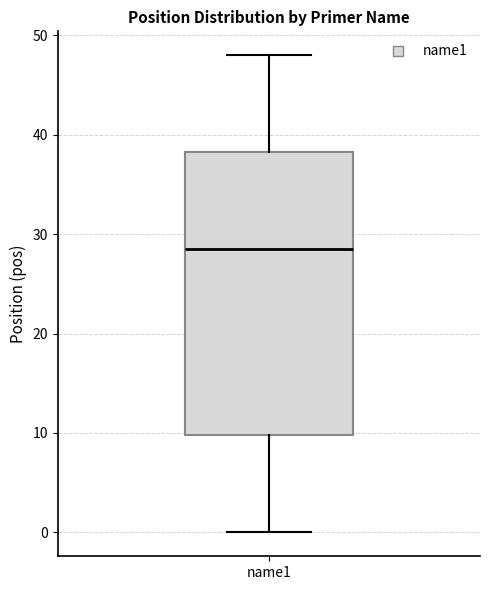

Where does the median line of the box for name1 sit on the y-axis? The values are not printed on the chart, so give them approximately, as read against the axis.

29